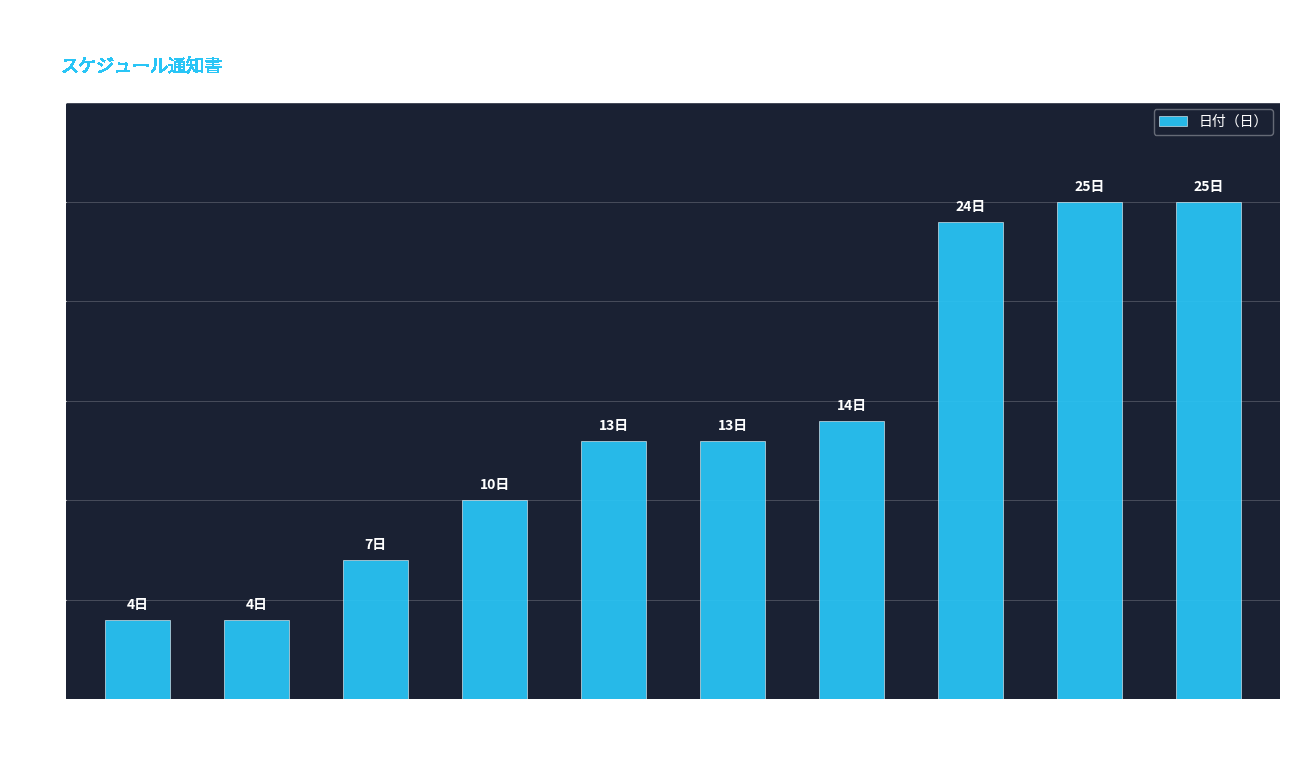

What is the ratio of the value at No.4 to the value at No.5?

0.8